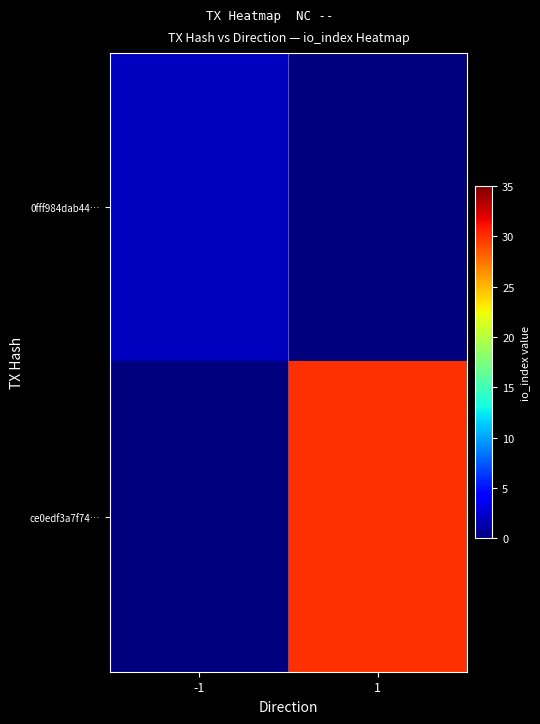

At 1, list the series in order from smallest to largest.

0fff984dab44…, ce0edf3a7f74…